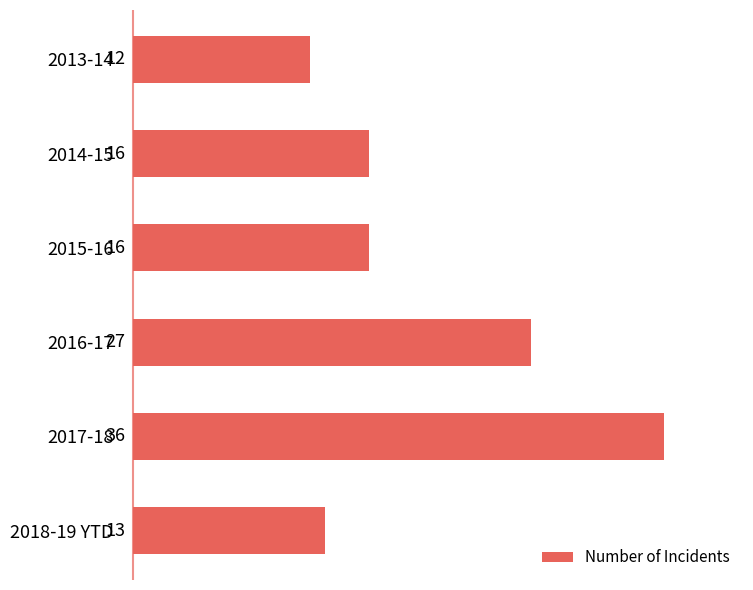

What position from the top is 2015-16?

3